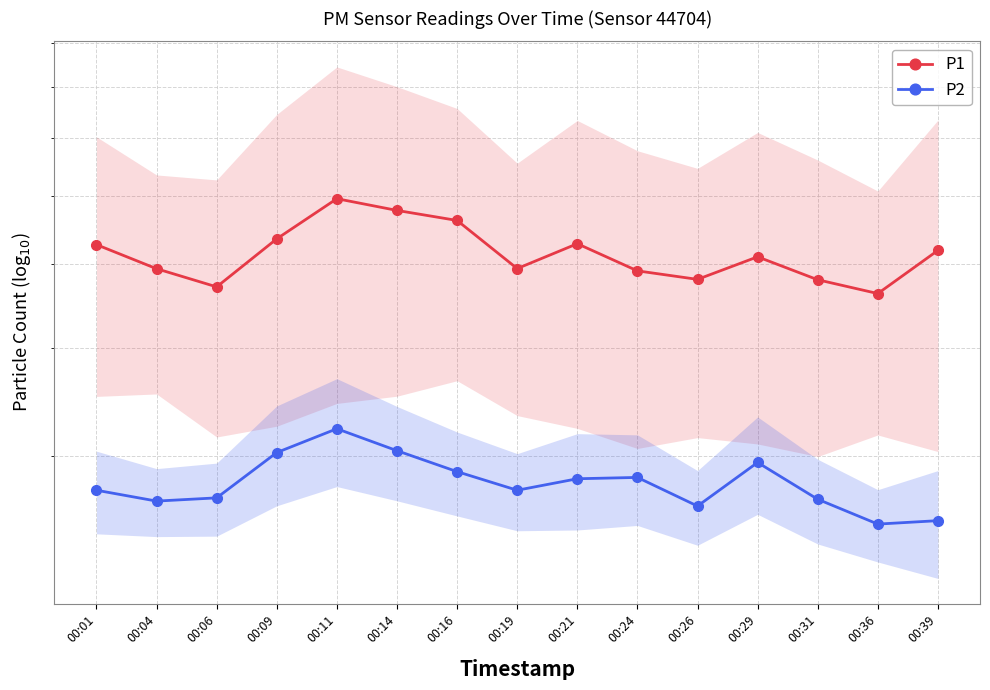

Is this an area chart (filled region under the line)?

No